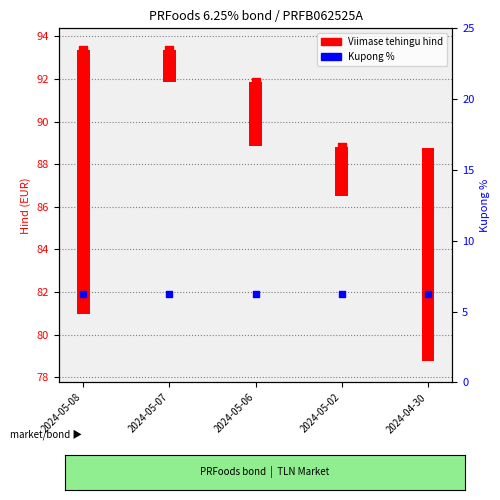

Which series reaches the maximum Y coordinate?

Viimase tehingu hind